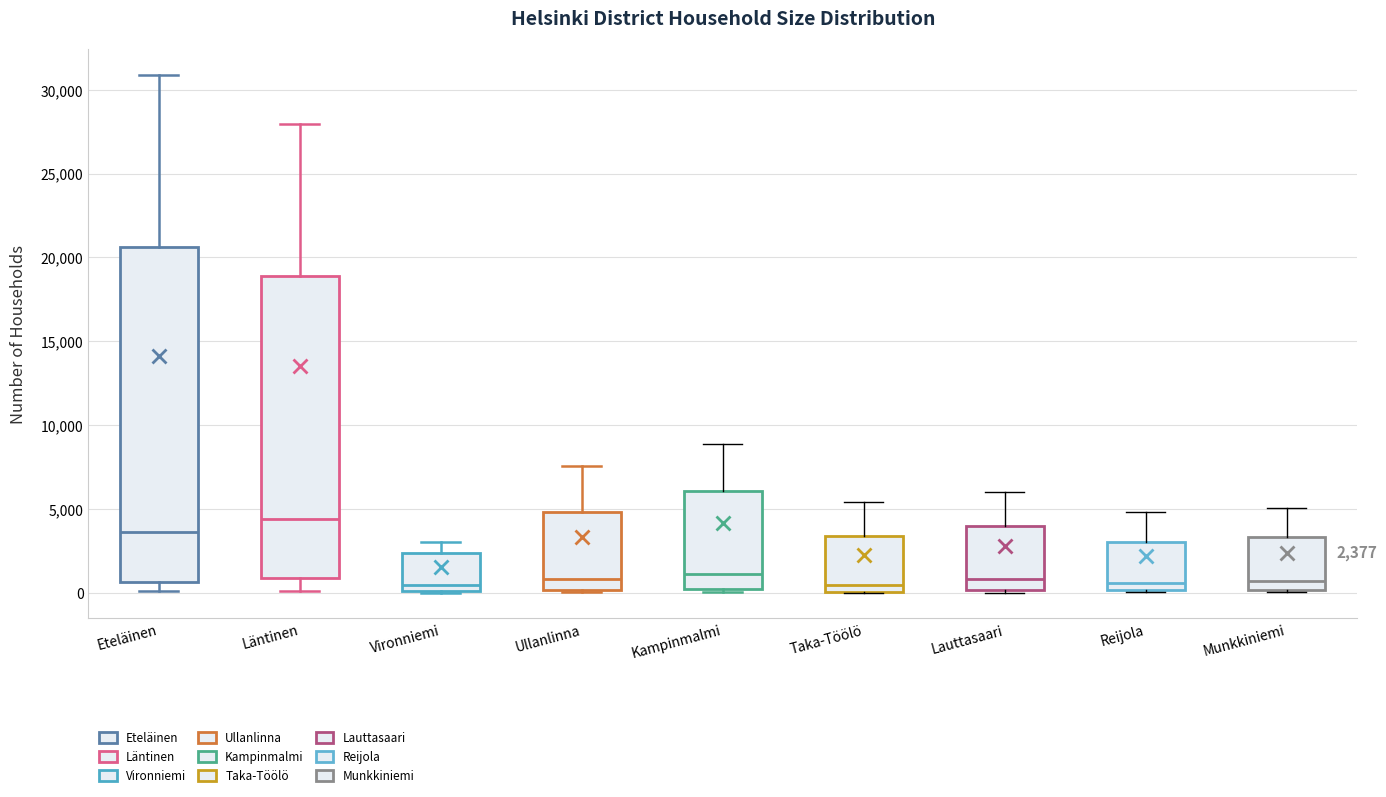

Which box is the tallest, from its lower edge to its upper edge?

Eteläinen